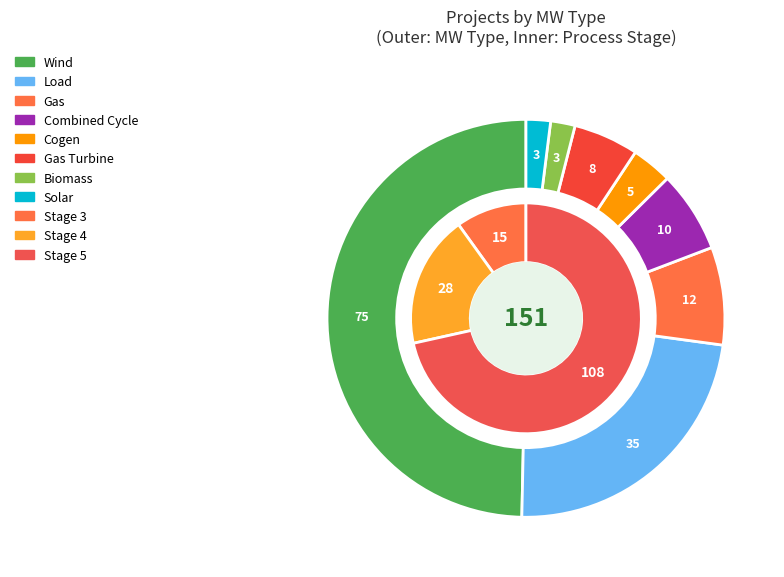

What is the change in value from Wind to Cogen?

-70